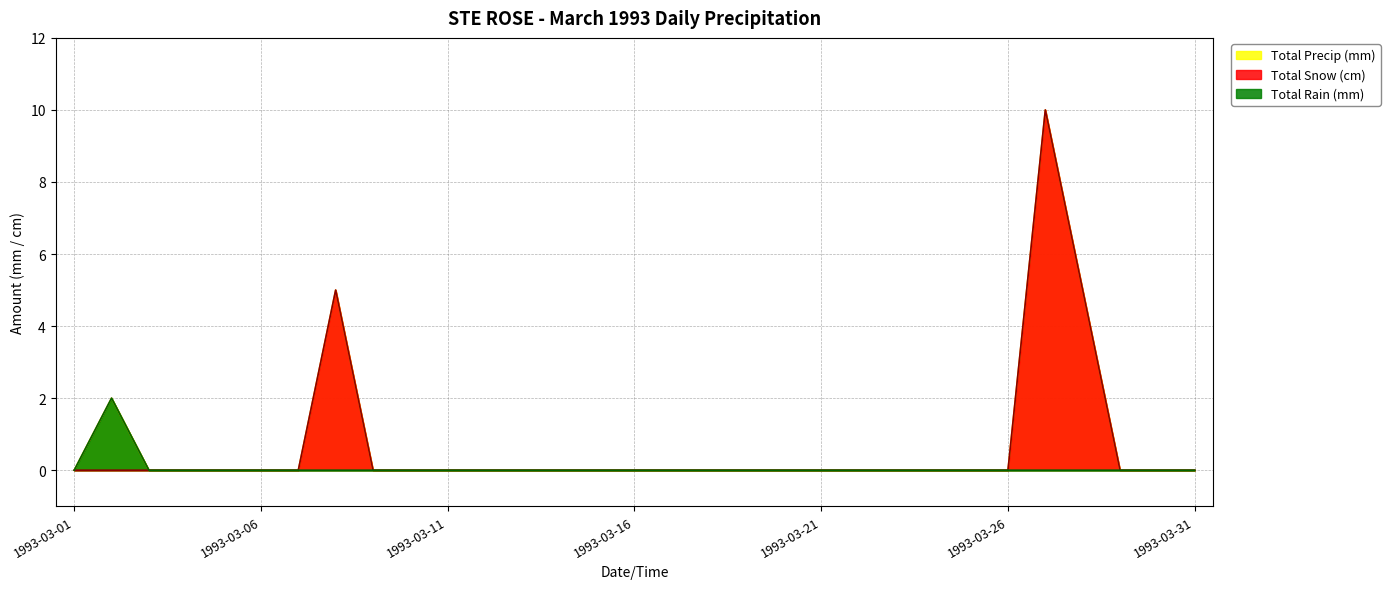

The Total Precip (mm) series shows 6 at 1993-03-30. True or false?

False